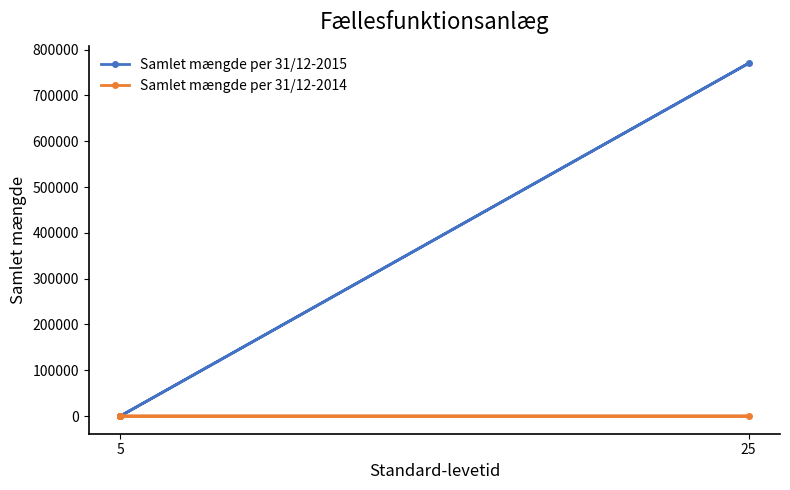

At how many categories does at least one series exceed 706220?

1